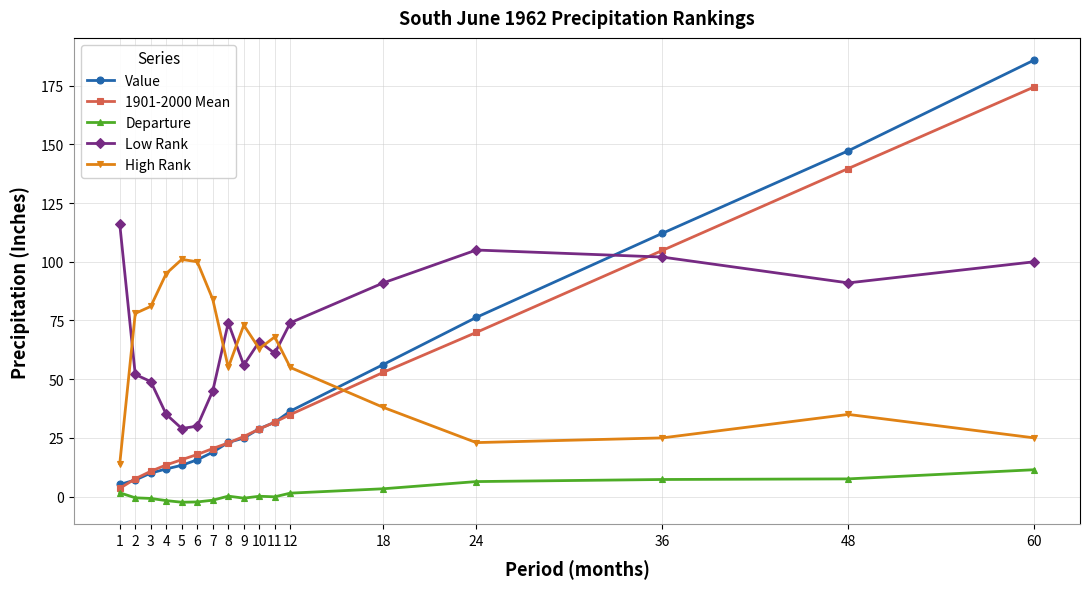

Which series has the largest total across all categories?

Low Rank